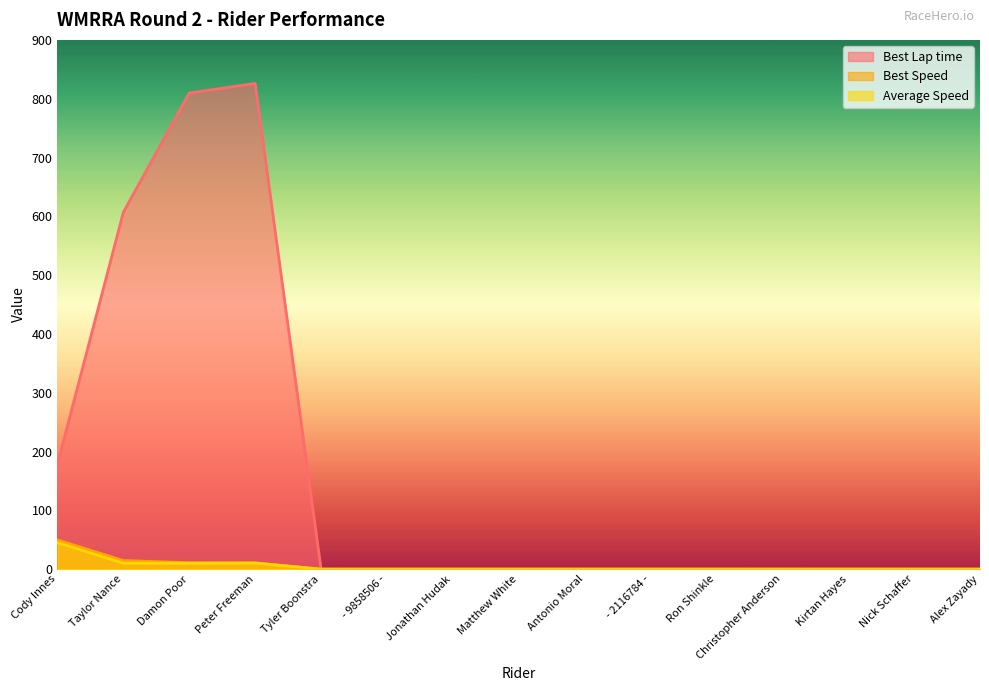

How many interior local valleys does the Average Speed series have?

1